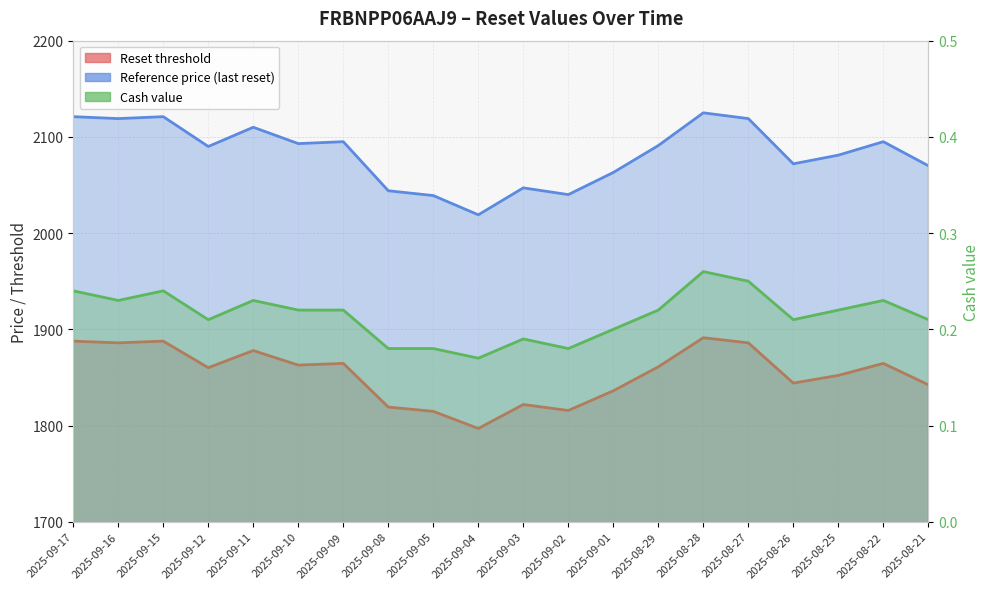

What is the minimum value shown in the chart?

0.2